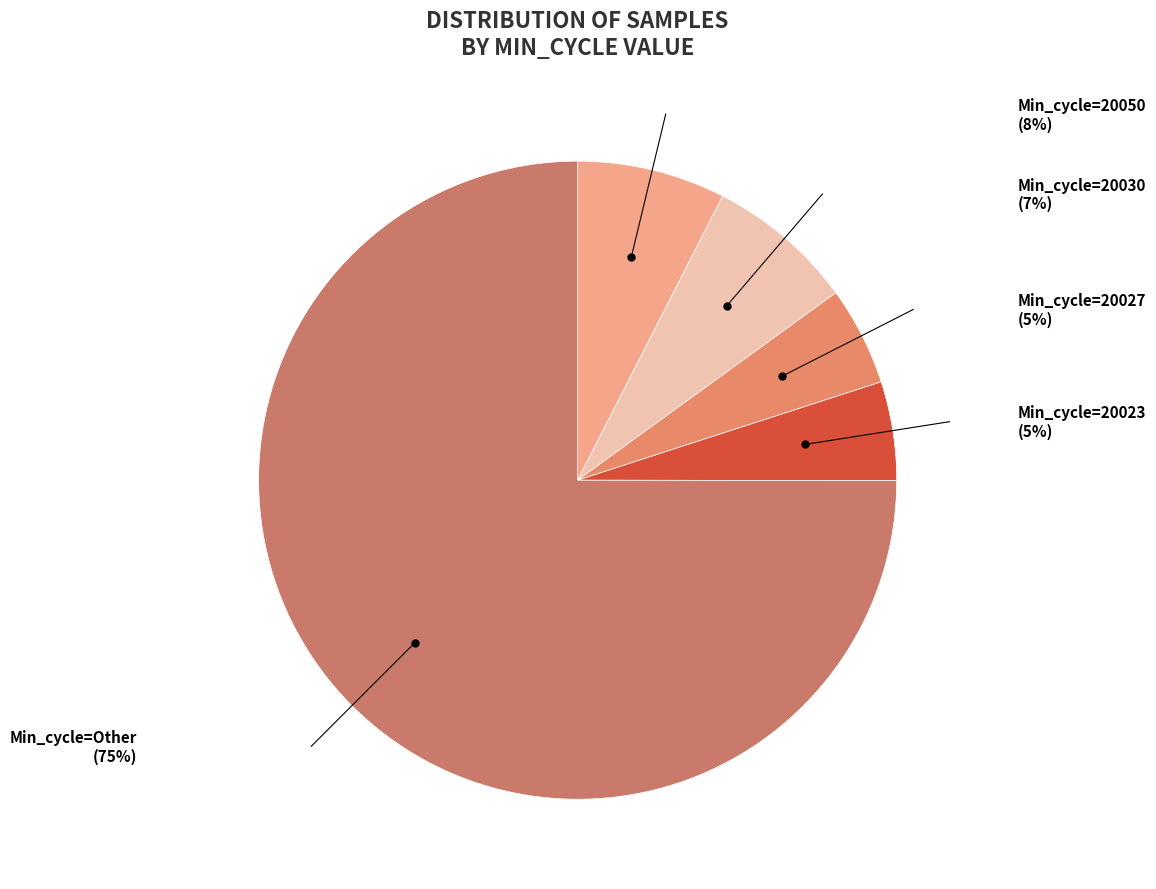

To the nearest percent, what is the average slice percentage?

20%